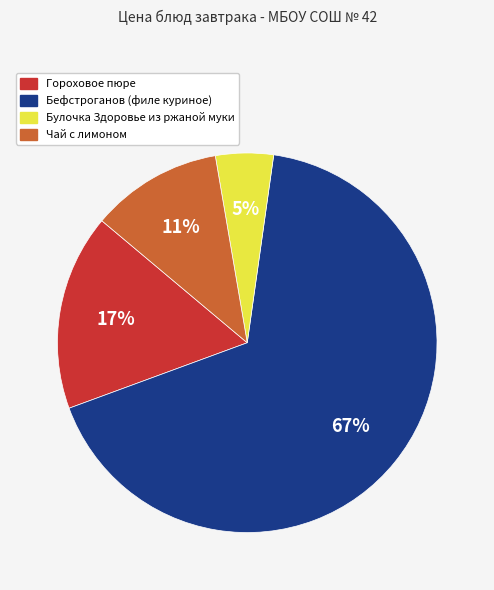

To the nearest percent, what percentage of the pie is Булочка Здоровье из ржаной муки?

5%